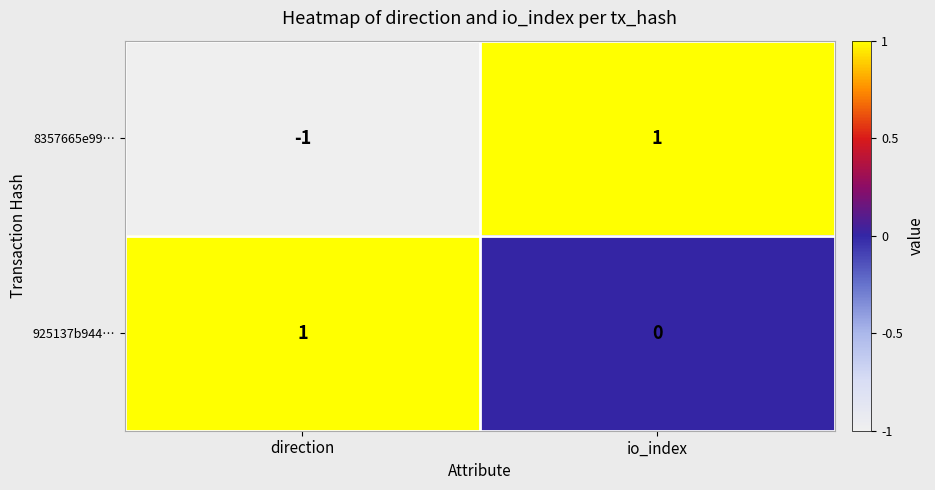

At which category is the sum across all series the highest?

io_index